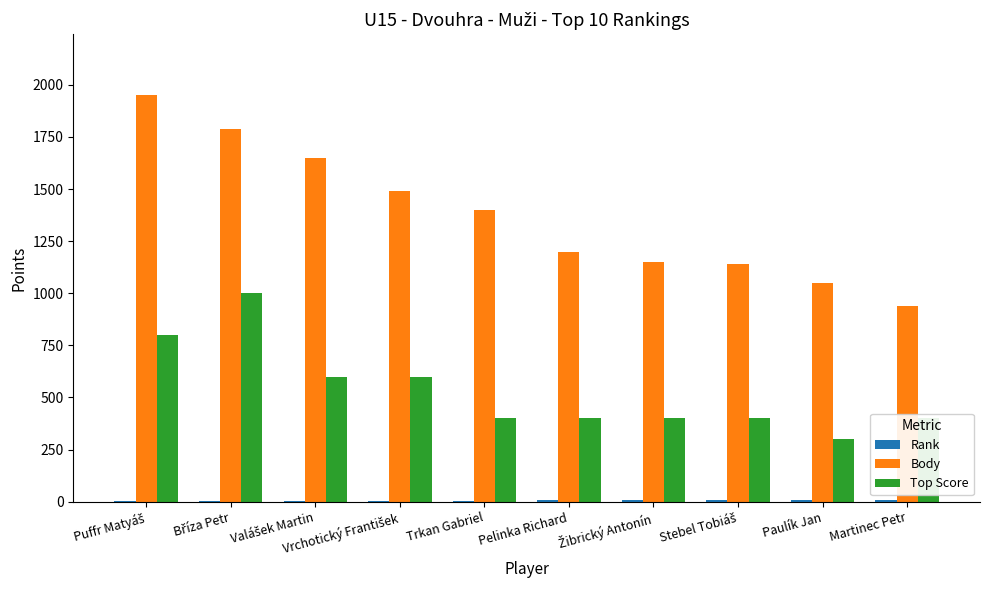

What is the sum of all Body values?

13760